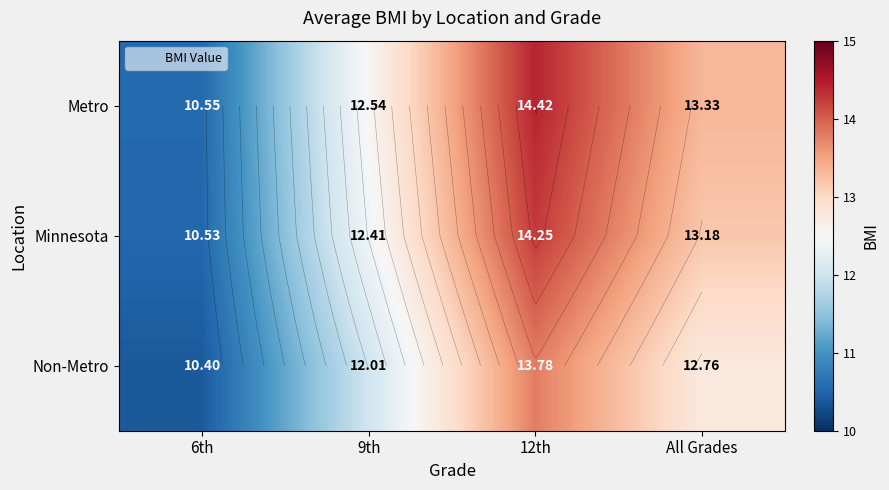

Rank the series by their maximum value, from highest to lowest.

Metro, Minnesota, Non-Metro